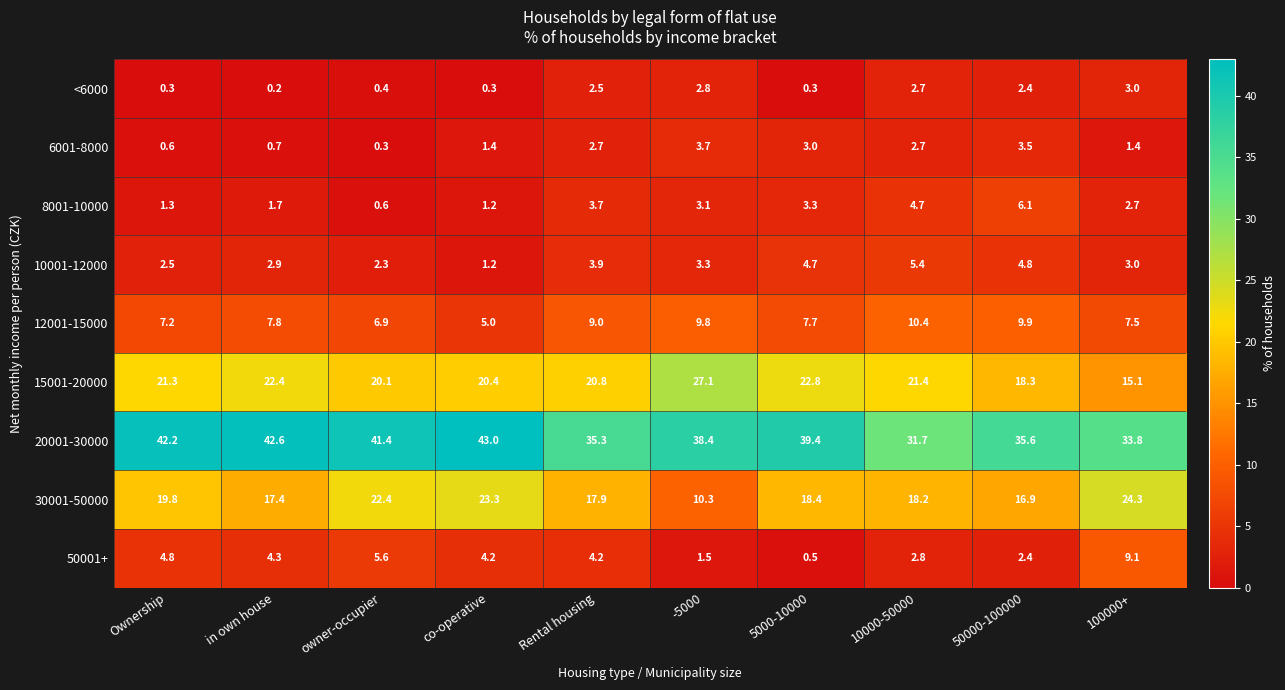

What is the difference between the maximum and minimum values in the 20001-30000 series?

11.3